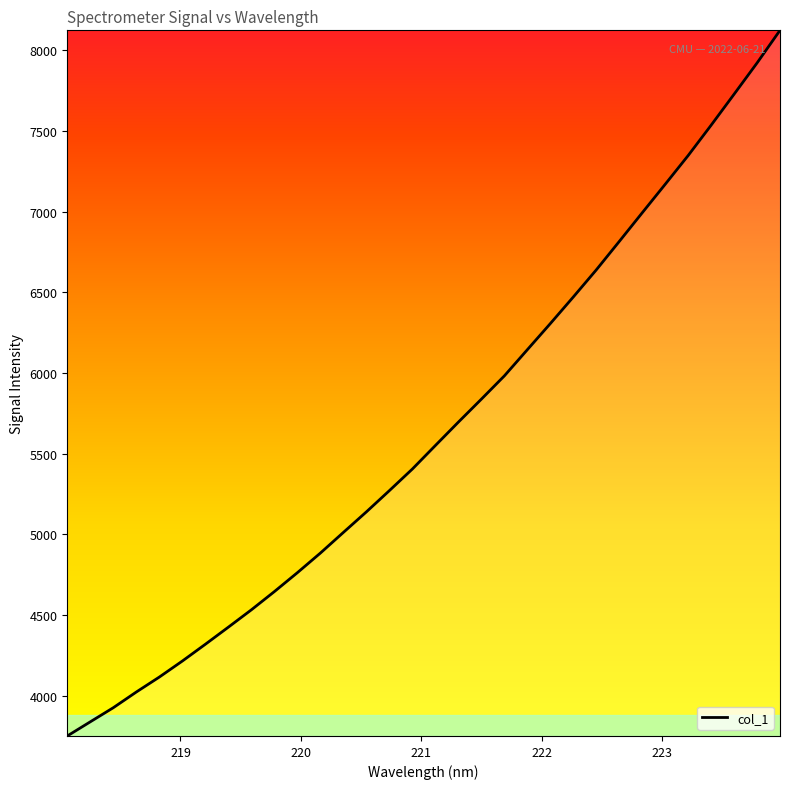

What is the greatest value displayed?

8124.5